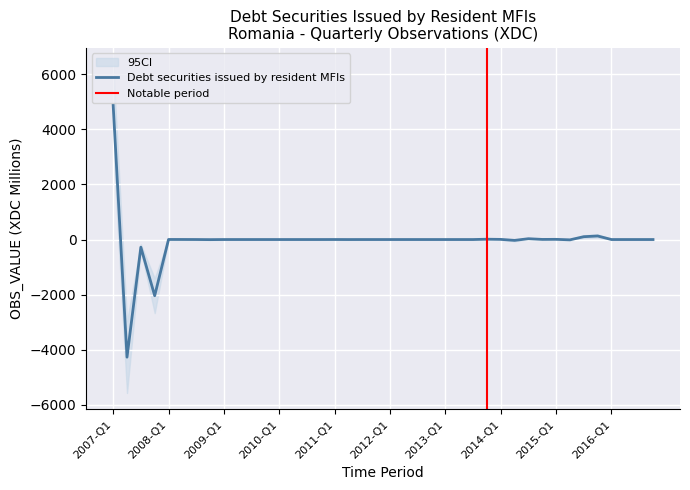

How many categories are shown in the chart?

40